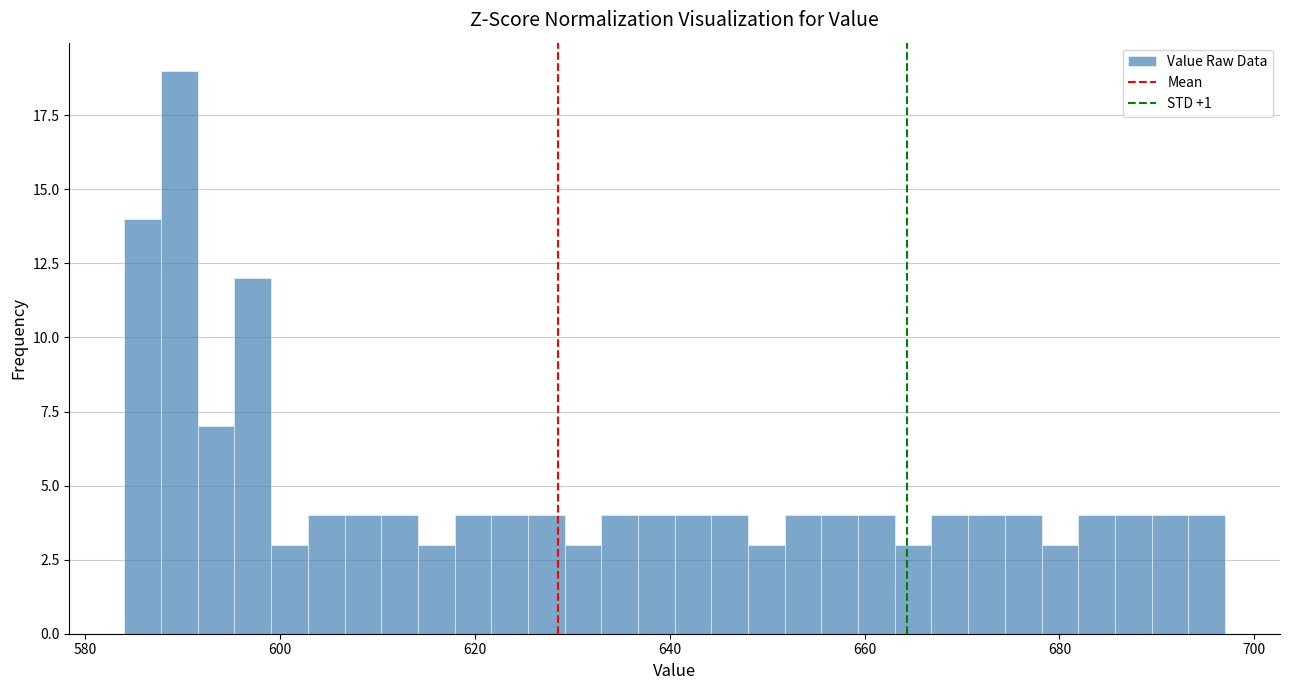

Around what value on the x-axis is the tallest bar? Give the approximate position of its centre, as read against the axis.

590